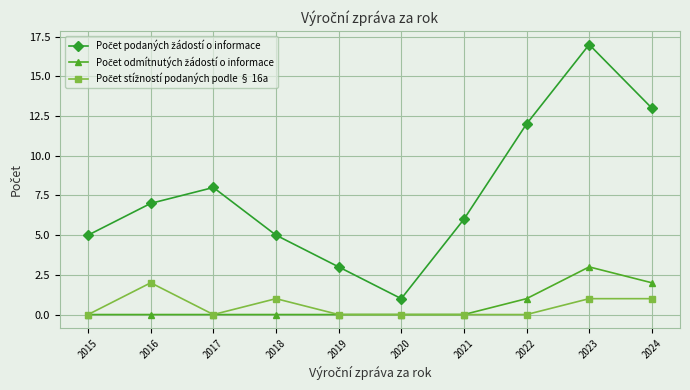

What is the total value across all series at 2015?

5